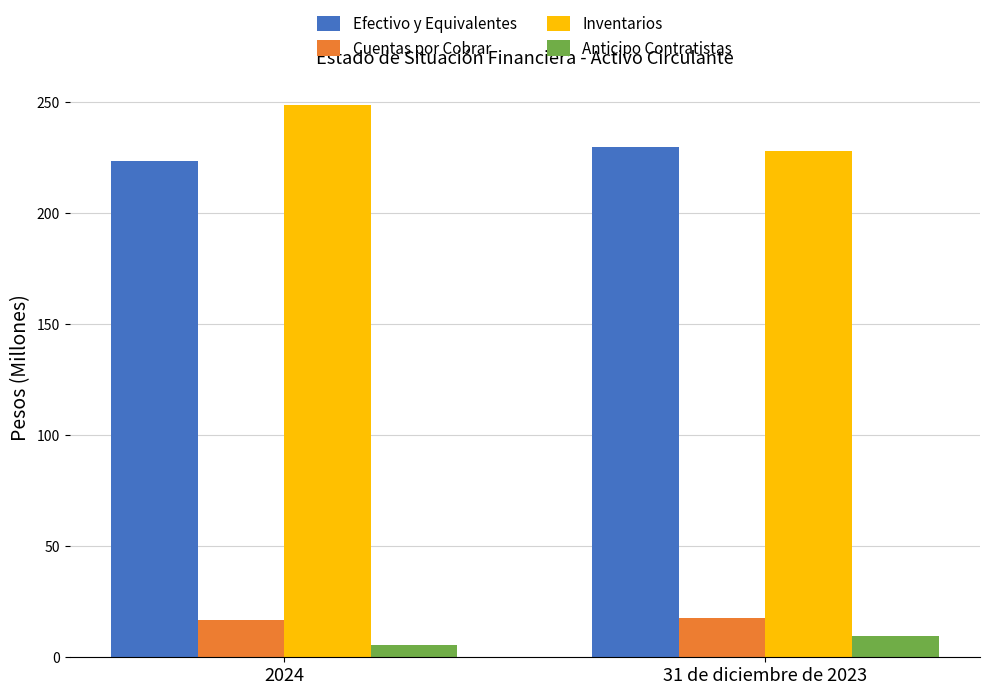

At which category is the sum across all series the highest?

2024